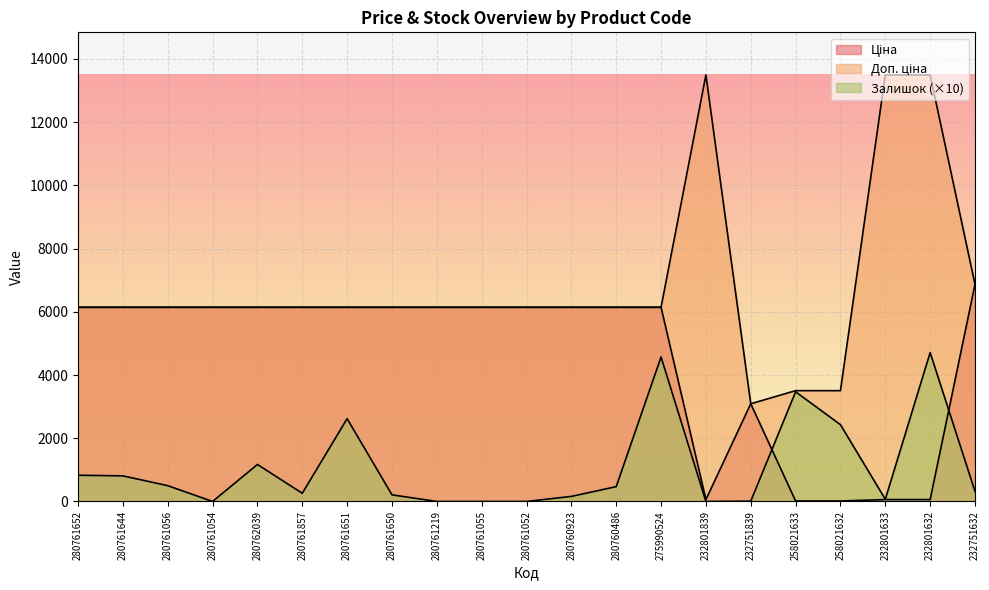

True or false: Доп. ціна has more than 1 points higher than both neighbors.

False